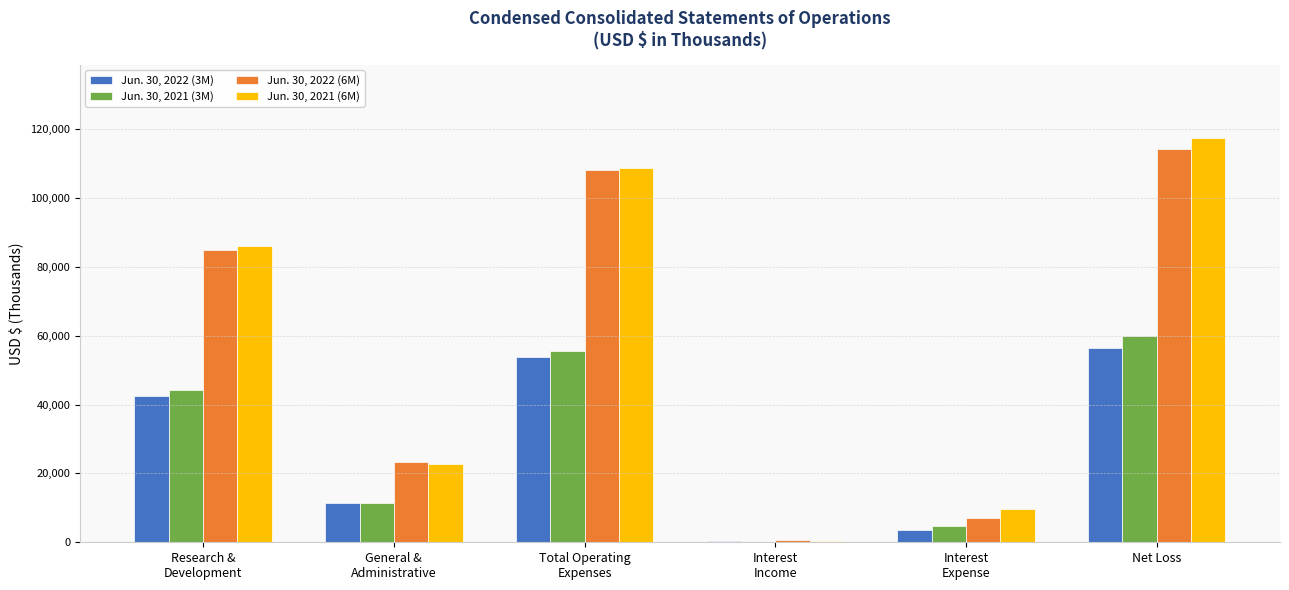

Read the Jun. 30, 2021 (6M) value at Research &
Development, to the nearest 50.

86150